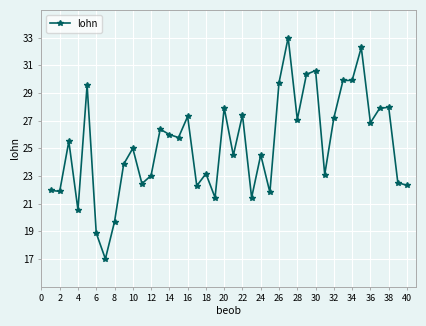

True or false: the data has more than 1 interior local peaks.

True